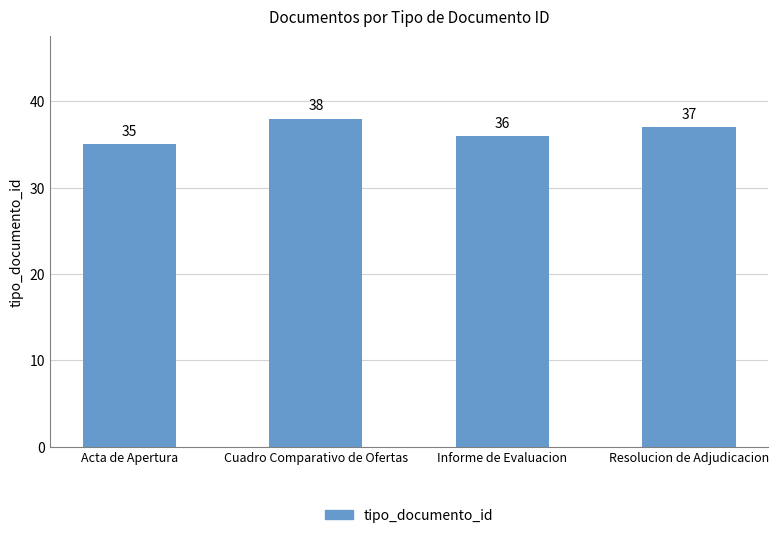

Reading left to right, extract all data points from this chart.

Acta de Apertura=35	Cuadro Comparativo de Ofertas=38	Informe de Evaluacion=36	Resolucion de Adjudicacion=37